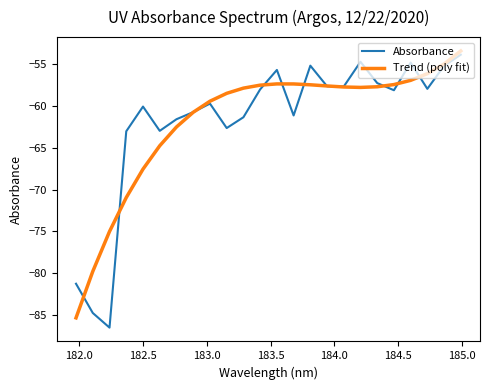

What is the minimum value shown in the chart?

-86.5